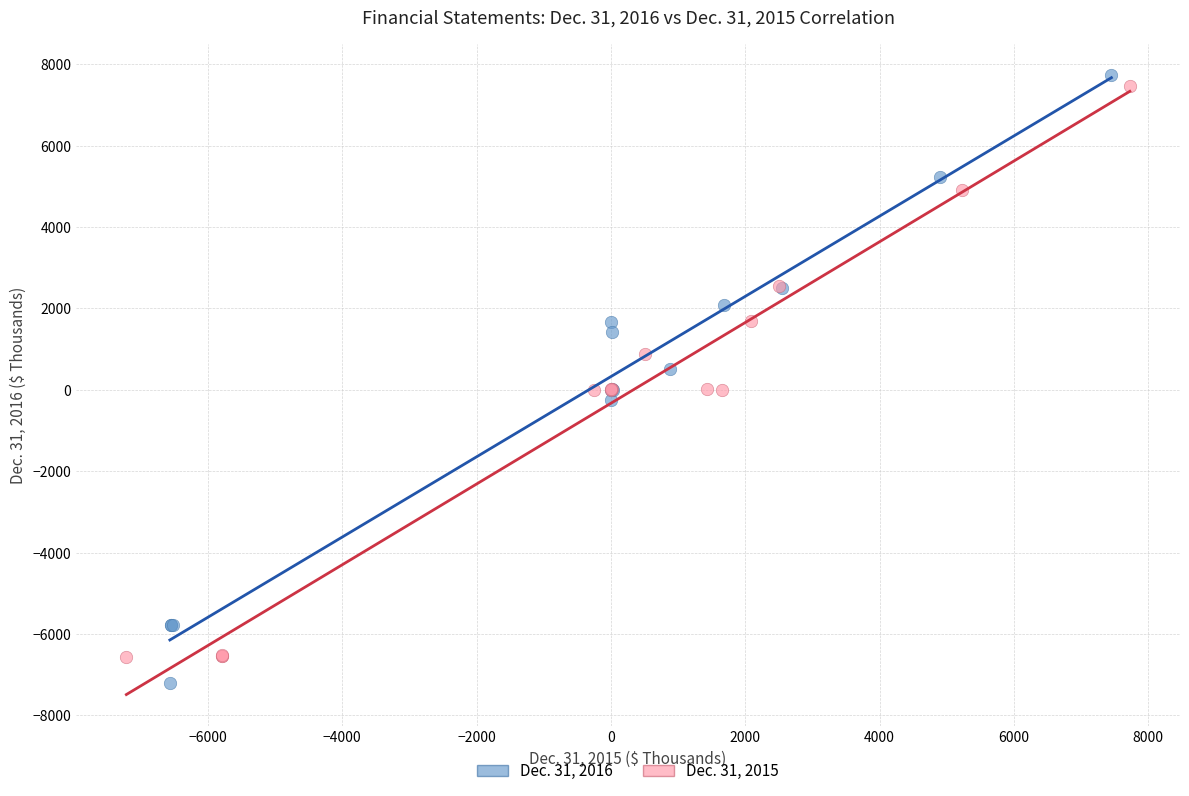

Which series has the widest spread of Y values?

Dec. 31, 2016